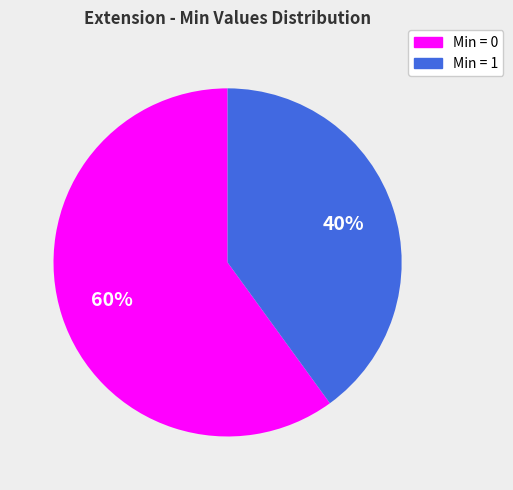

To the nearest percent, what is the difference between the largest and smallest slice percentages?

20%